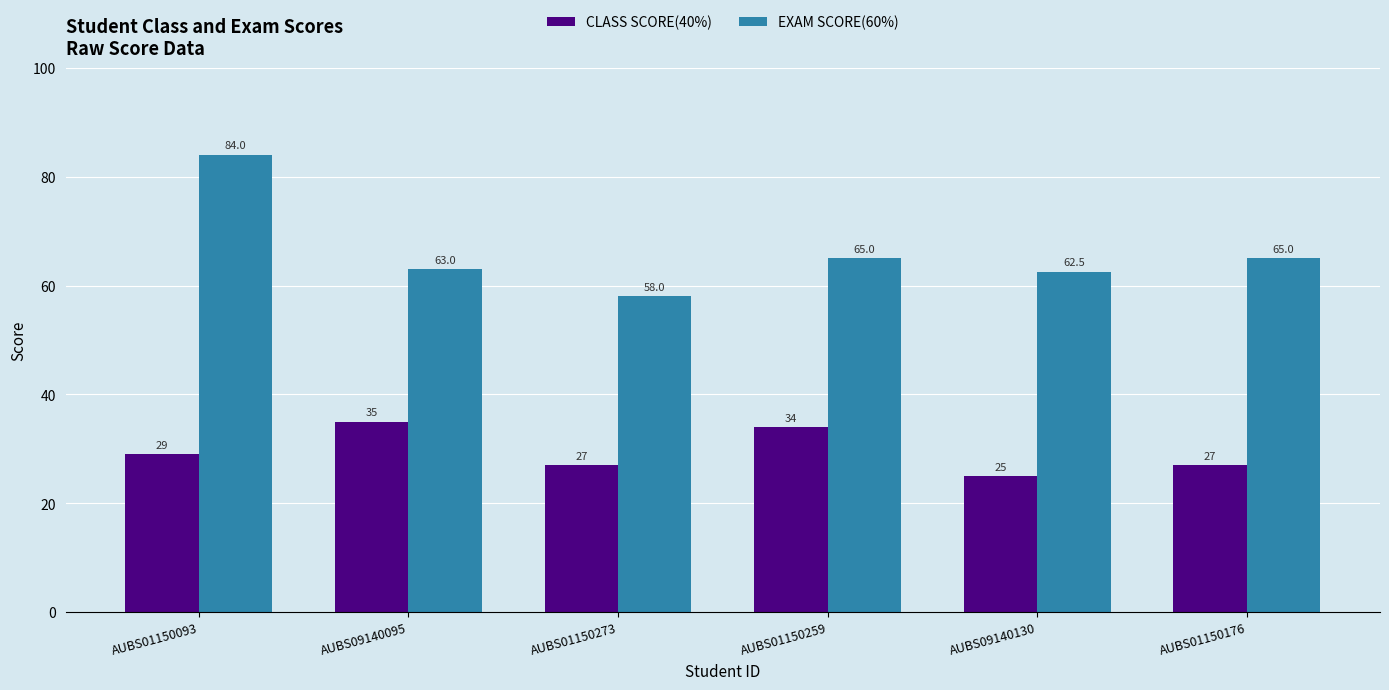

How many values in the CLASS SCORE(40%) series are below 29?

3